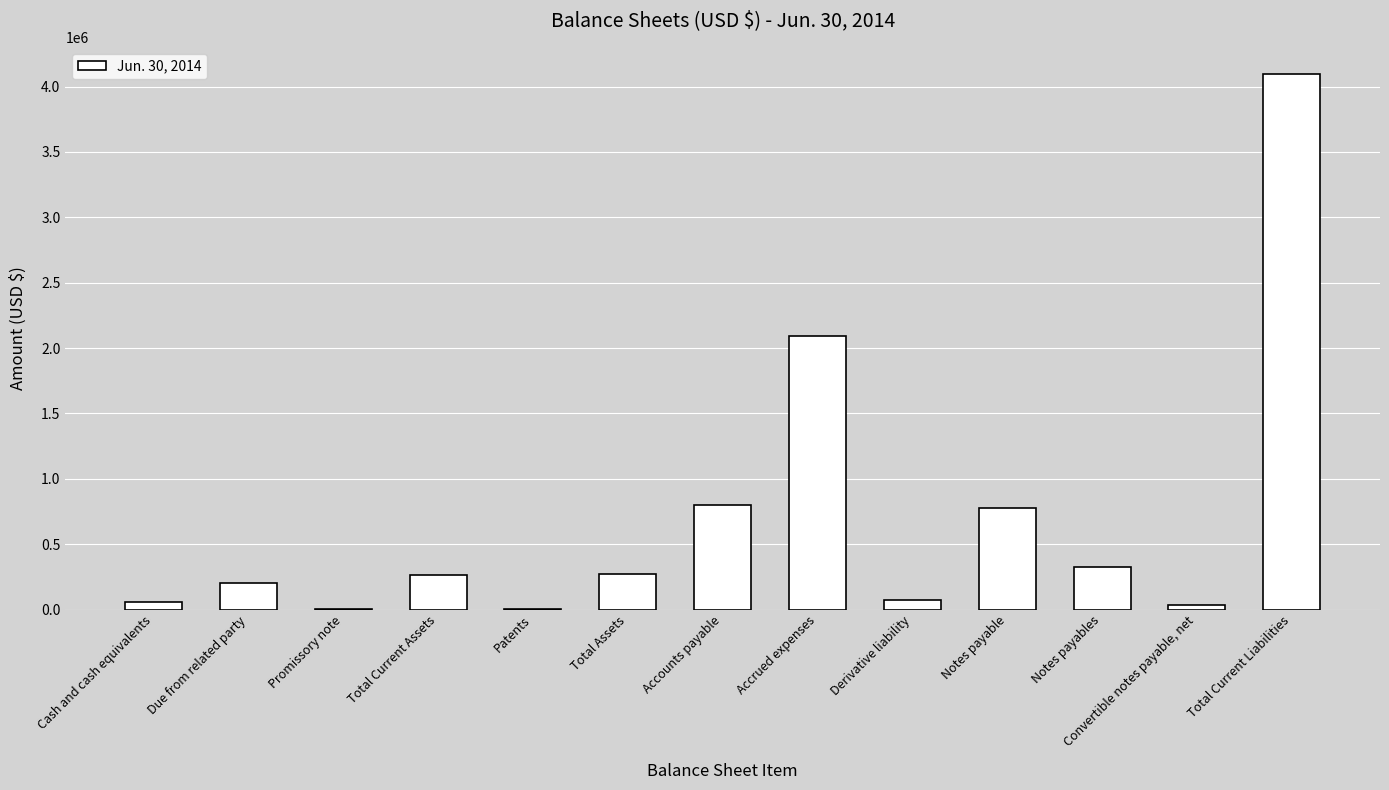

True or false: the data shows 75722 at Derivative liability.

True